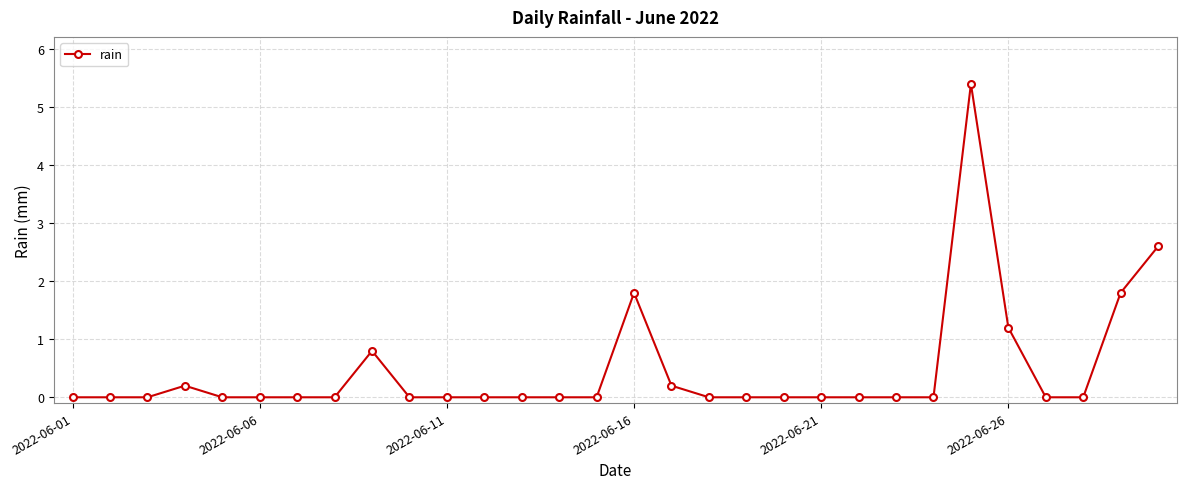

What is the greatest value displayed?

5.4